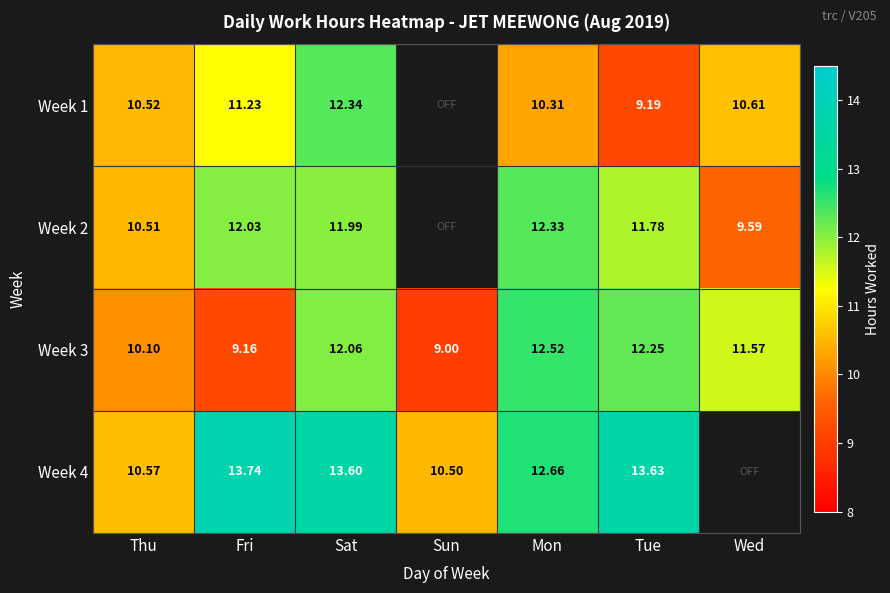

Is it true that Week 4 equals 13.9 at Thu?

False